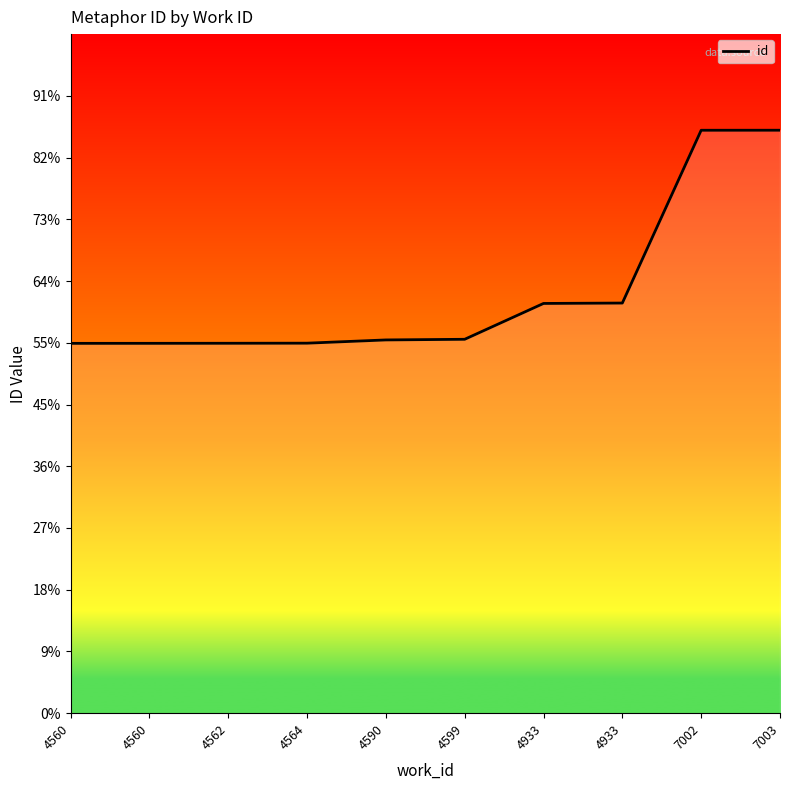

Is this an area chart (filled region under the line)?

Yes